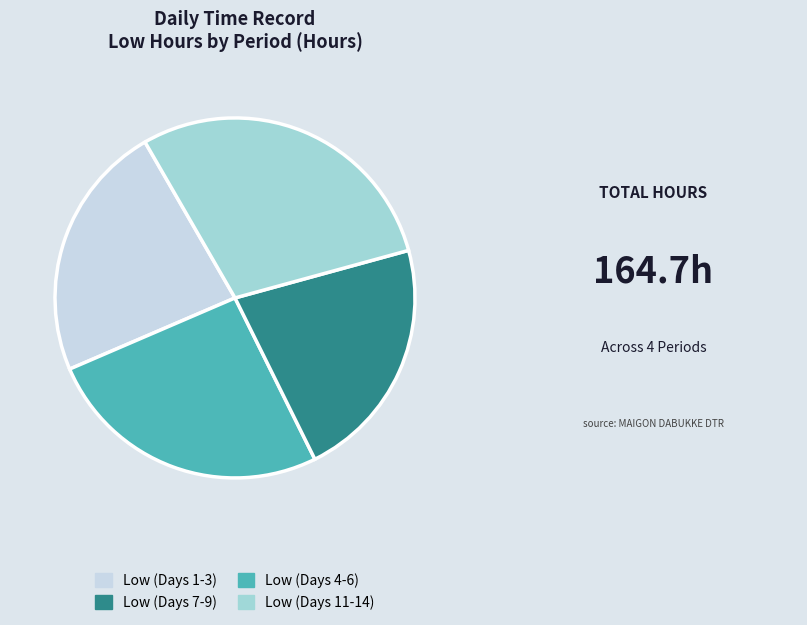

Is there a majority slice in this chart?

No